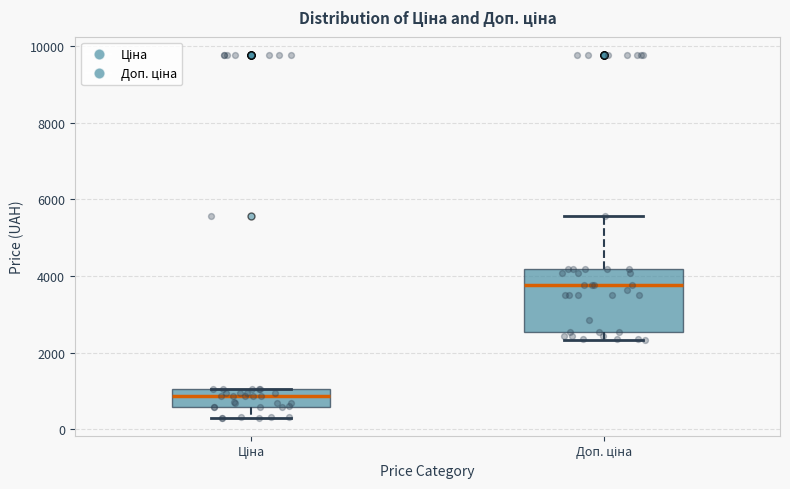

Where is the lower edge of the box for Ціна on the y-axis? The values are not printed on the chart, so give them approximately, as read against the axis.

600